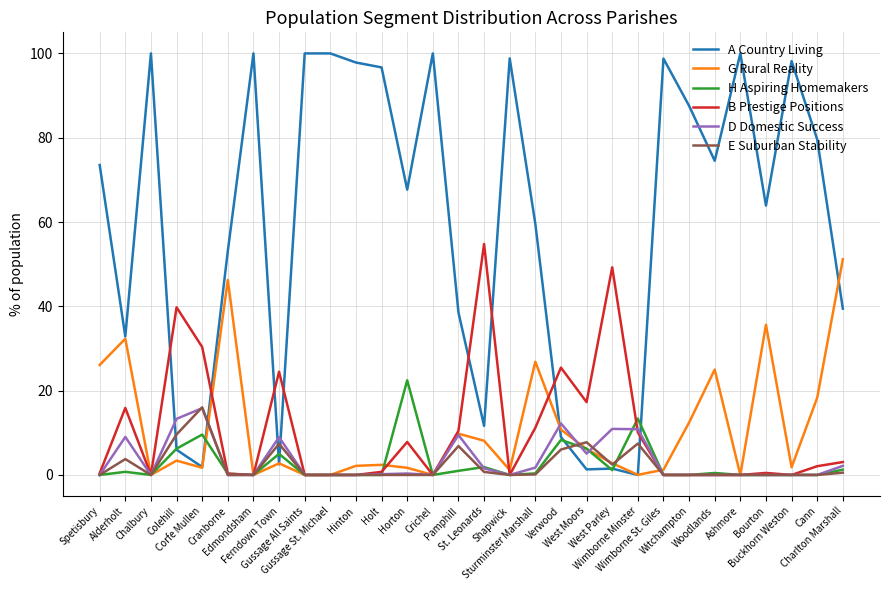

Which series has the largest range (max minus min)?

A Country Living